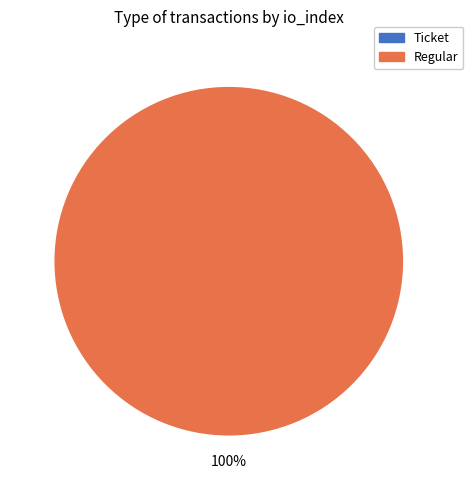

How many slices are in this pie chart?

2